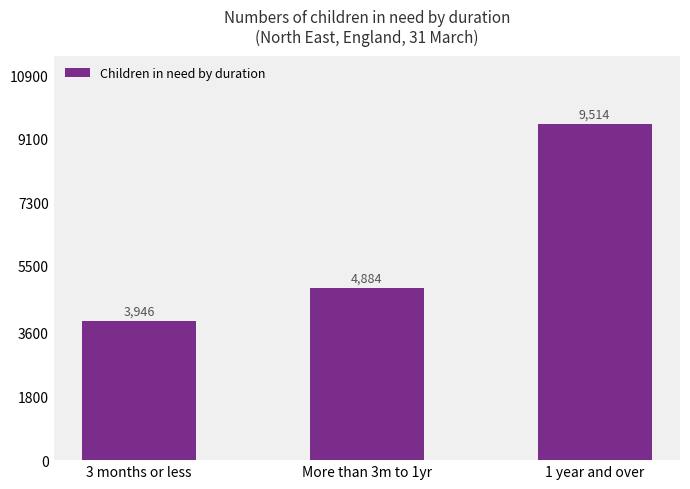

True or false: the data shows 16175 at 1 year and over.

False